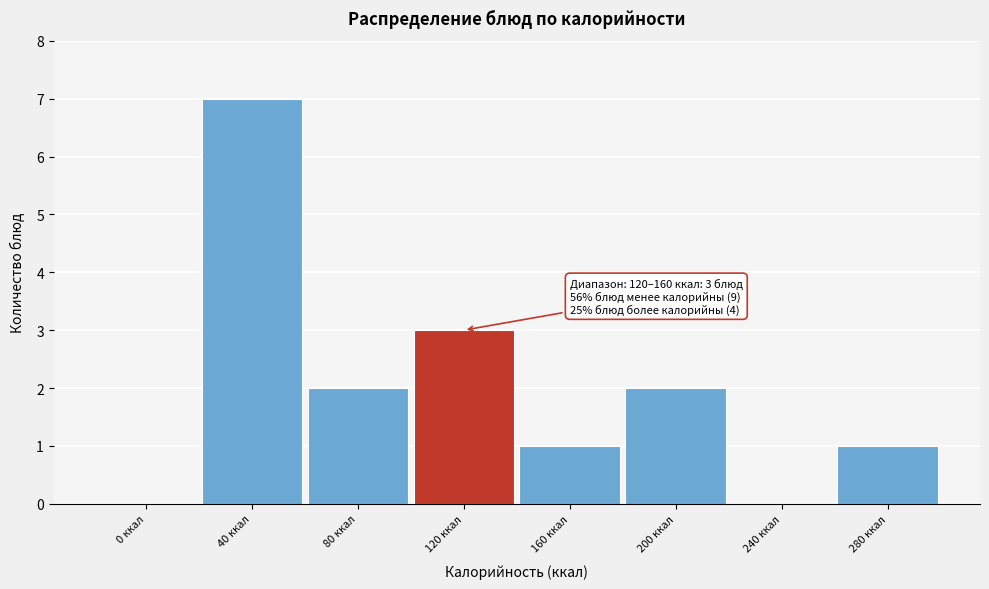

Reading left to right, what are all the values shown in this chart?

0 ккал=0	40 ккал=7	80 ккал=2	120 ккал=3	160 ккал=1	200 ккал=2	240 ккал=0	280 ккал=1